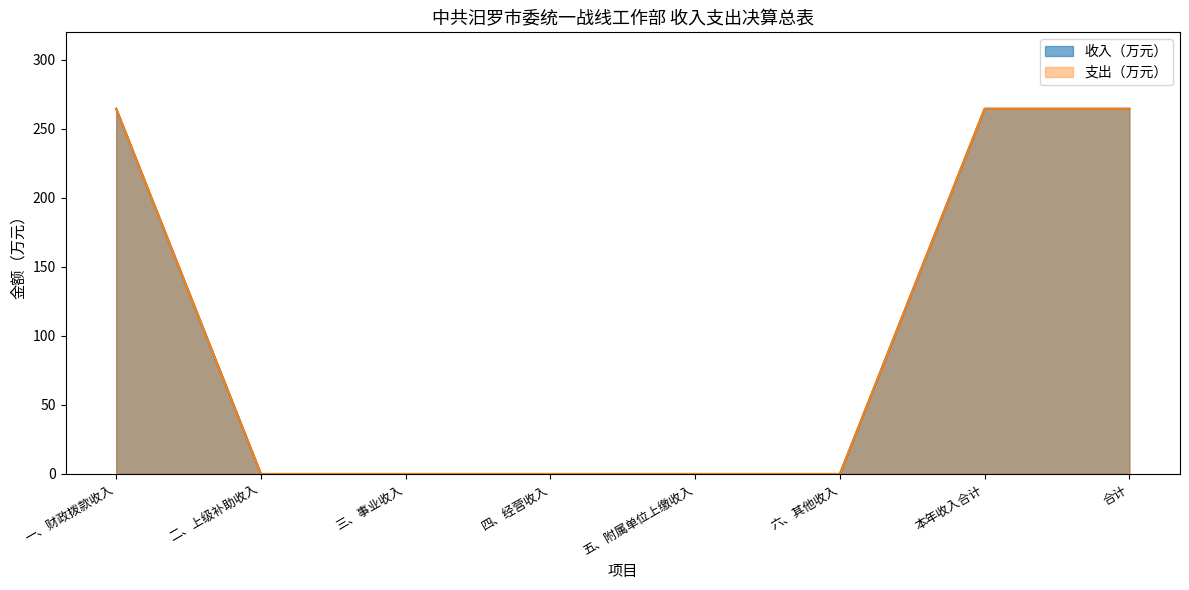

What is the difference between the maximum and second lowest values in the 支出（万元） series?

264.6